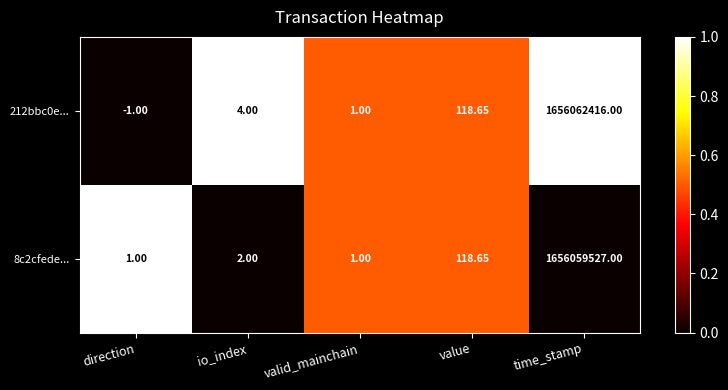

How many categories are shown in the chart?

5